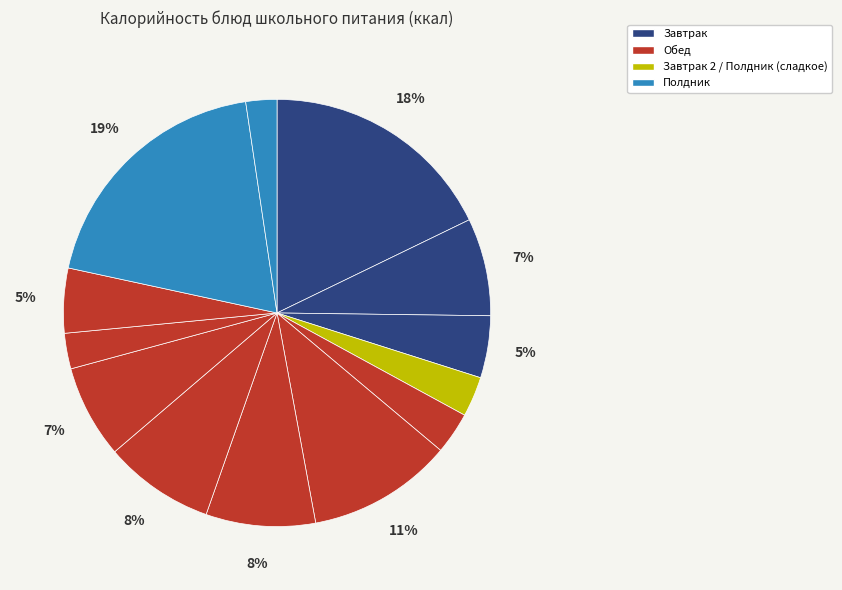

How many slices are in this pie chart?

13